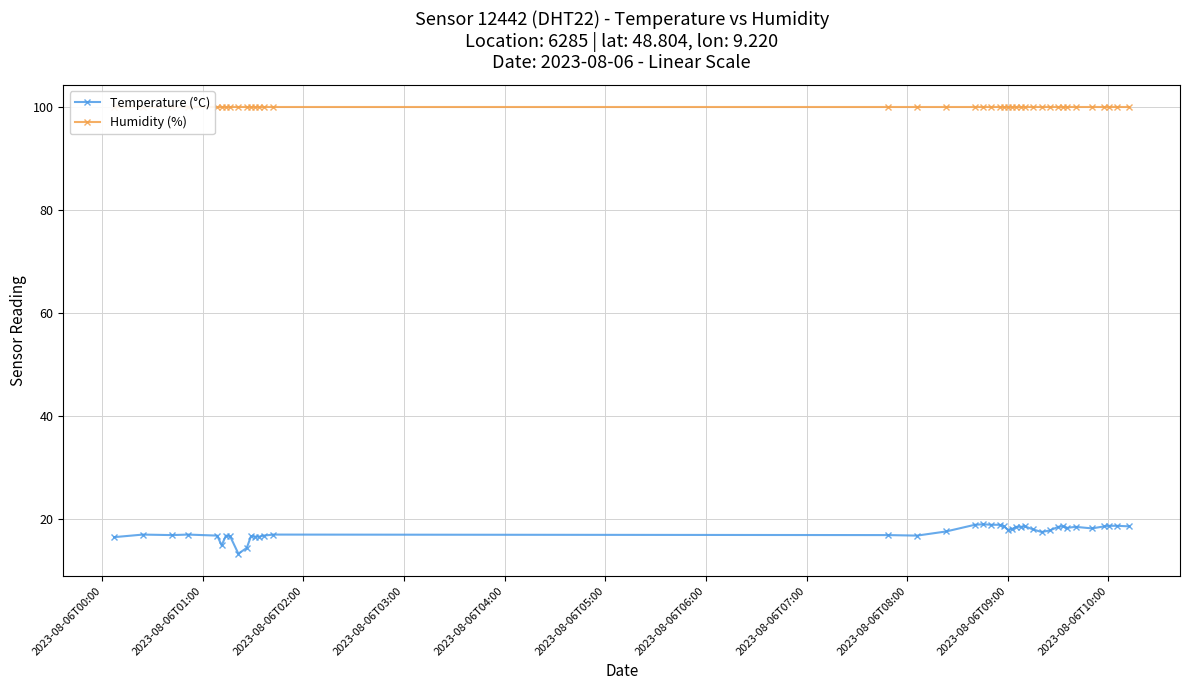

What is the value of the Temperature (°C) point at the 34th from the left?

18.3